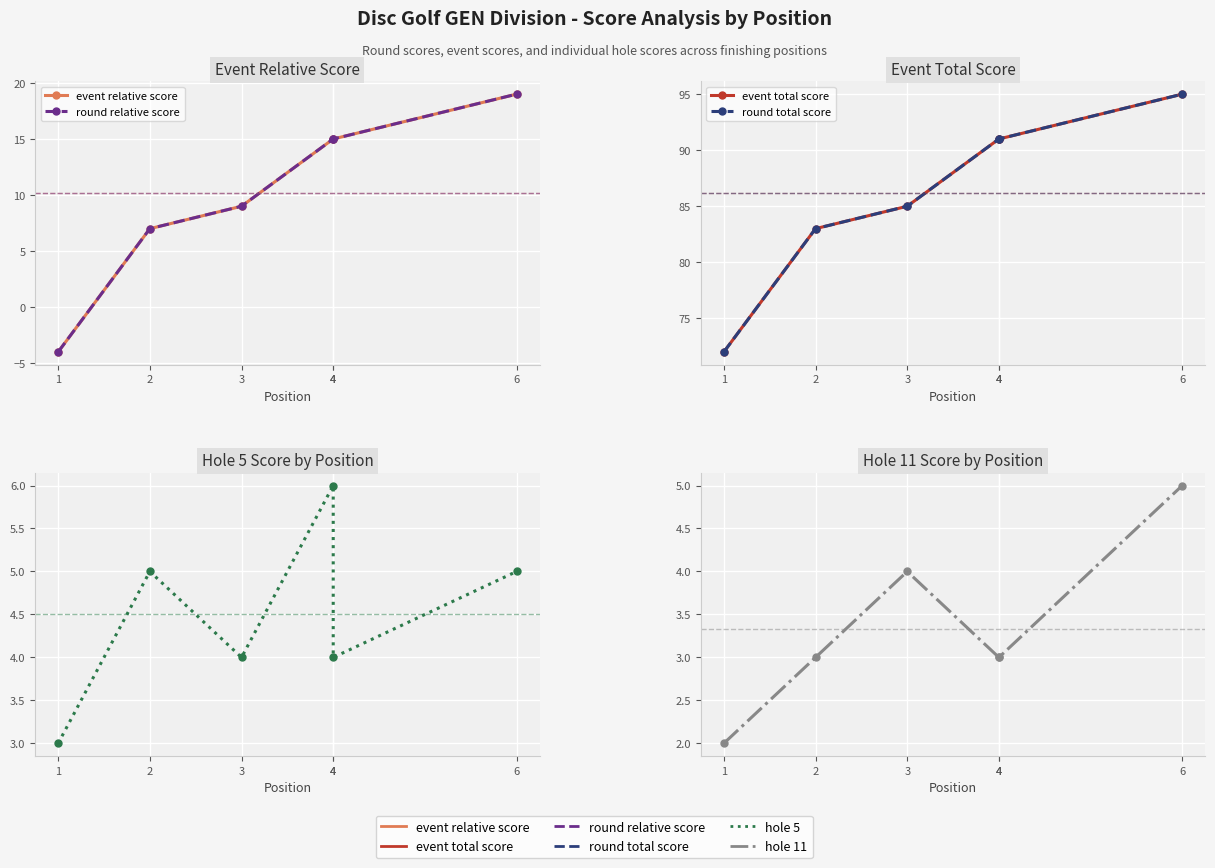

Where is hole 11 nearest to the value 3?

2